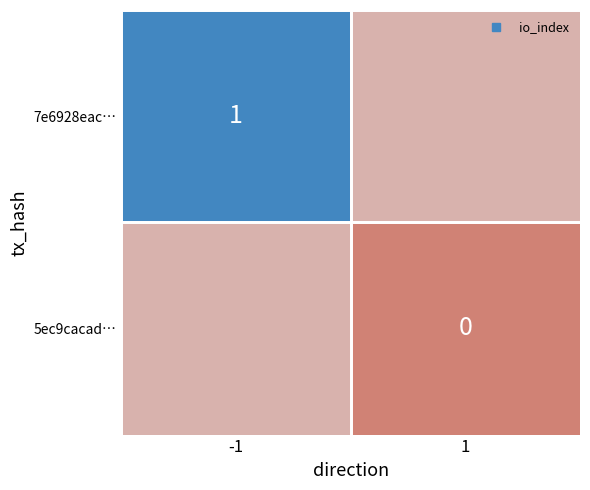

Which category has the lowest value in the 7e6928eac… series?

1